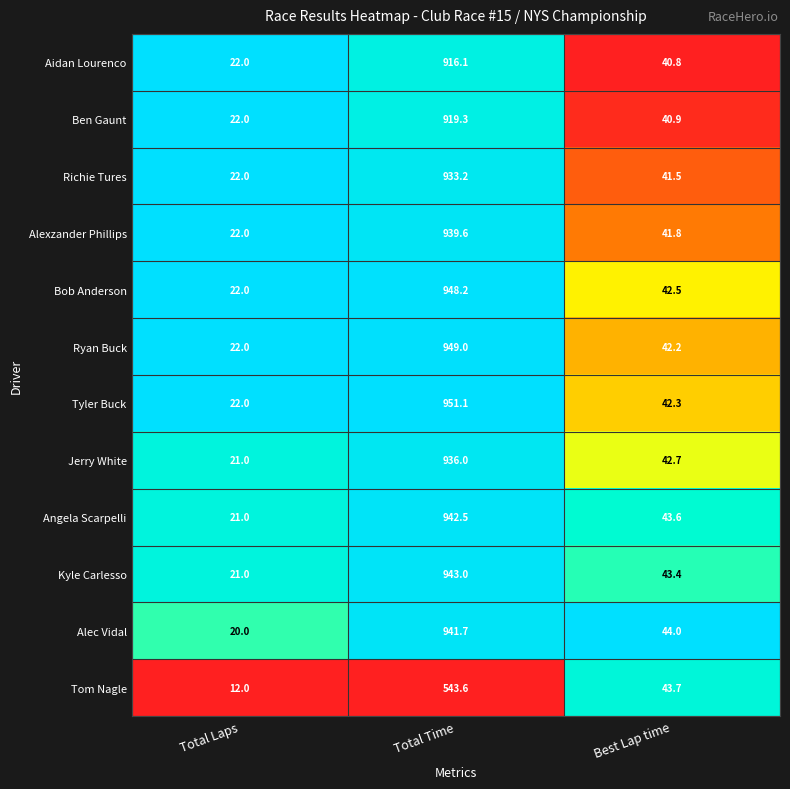

What is the difference between the Ryan Buck values at Total Time and Total Laps?

927.0